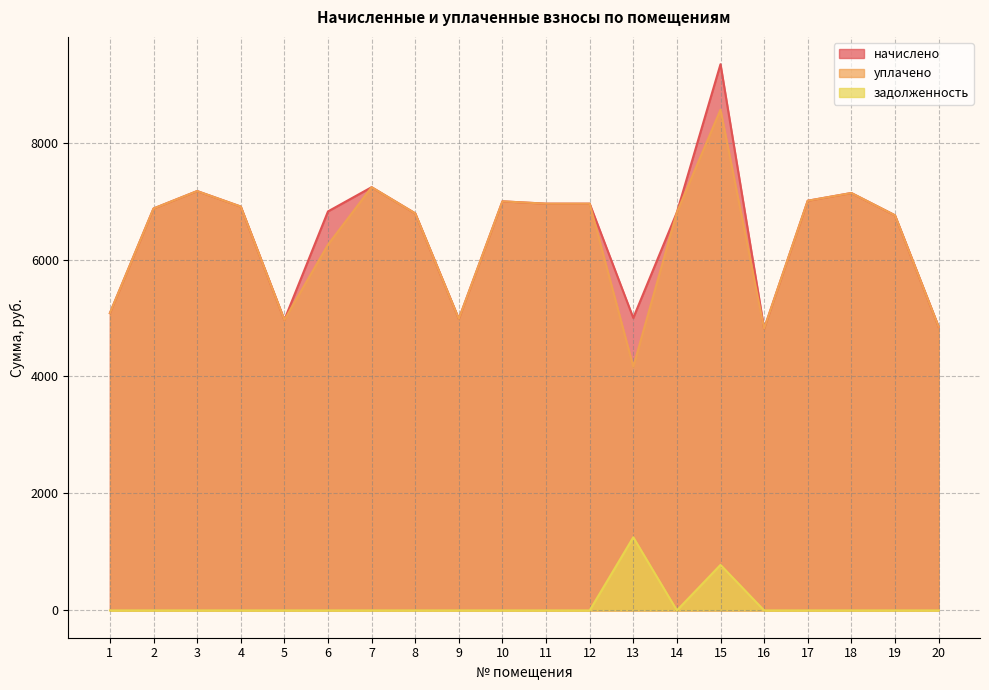

Which label corresponds to the smallest value in the chart?

1